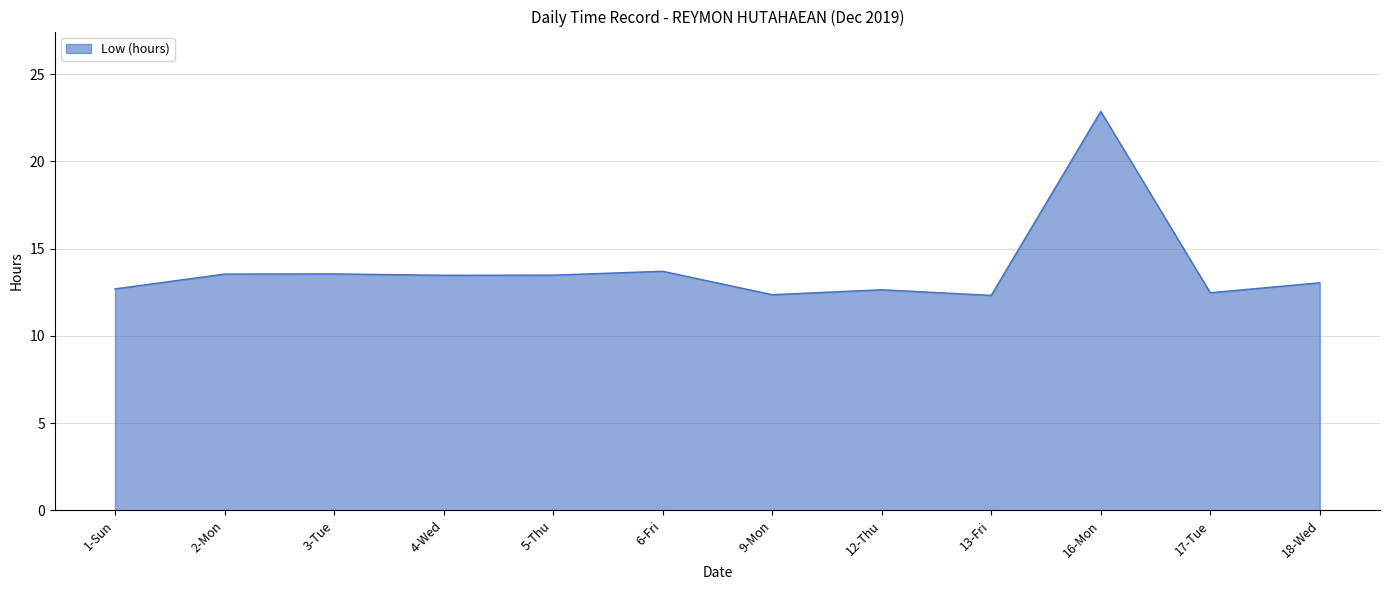

What position from the left is 9-Mon?

7